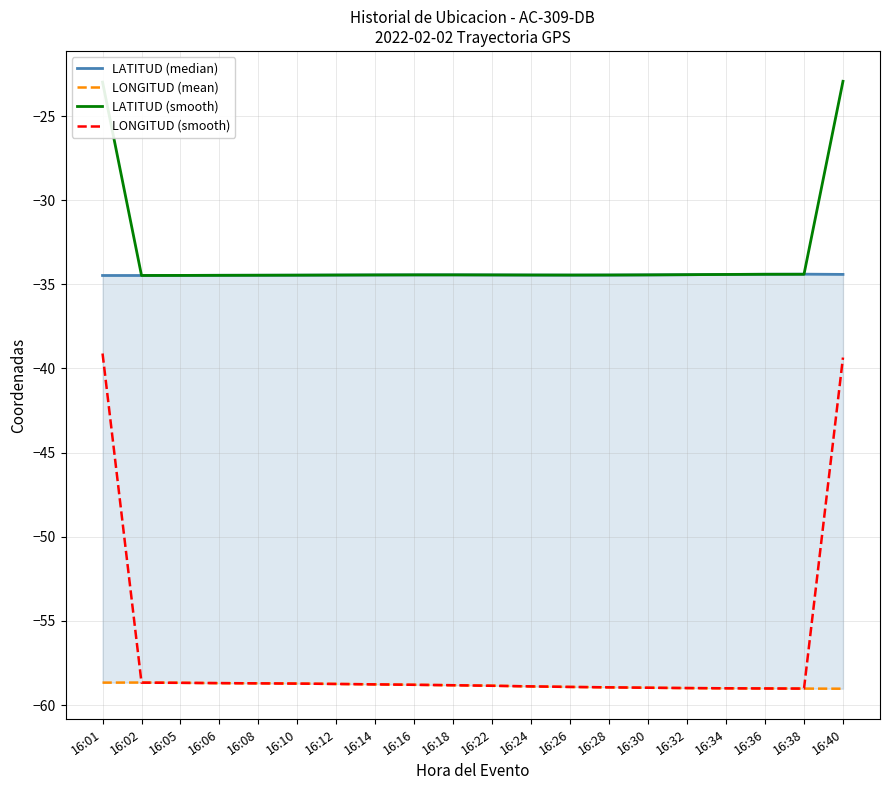

At which label is LATITUD (smooth) closest to -28?

16:01